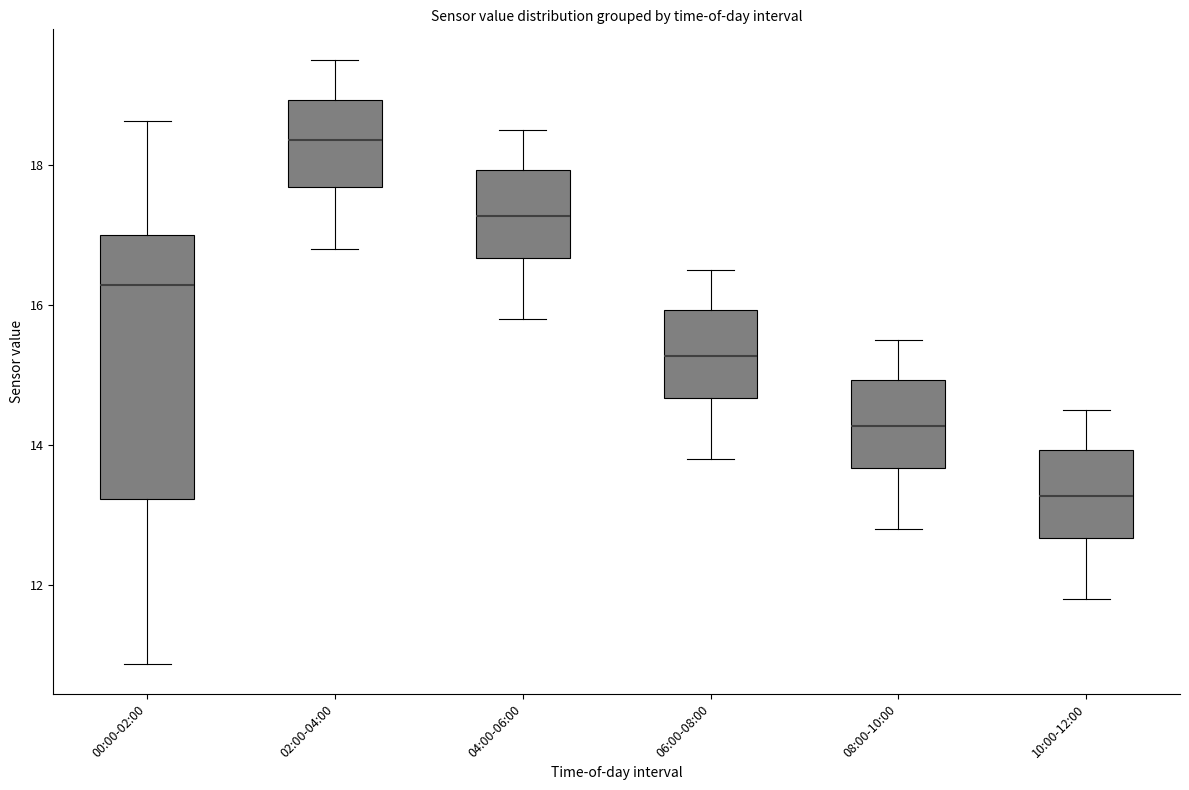

Where does the upper whisker of the box for 10:00-12:00 end on the y-axis? The values are not printed on the chart, so give them approximately, as read against the axis.

14.6